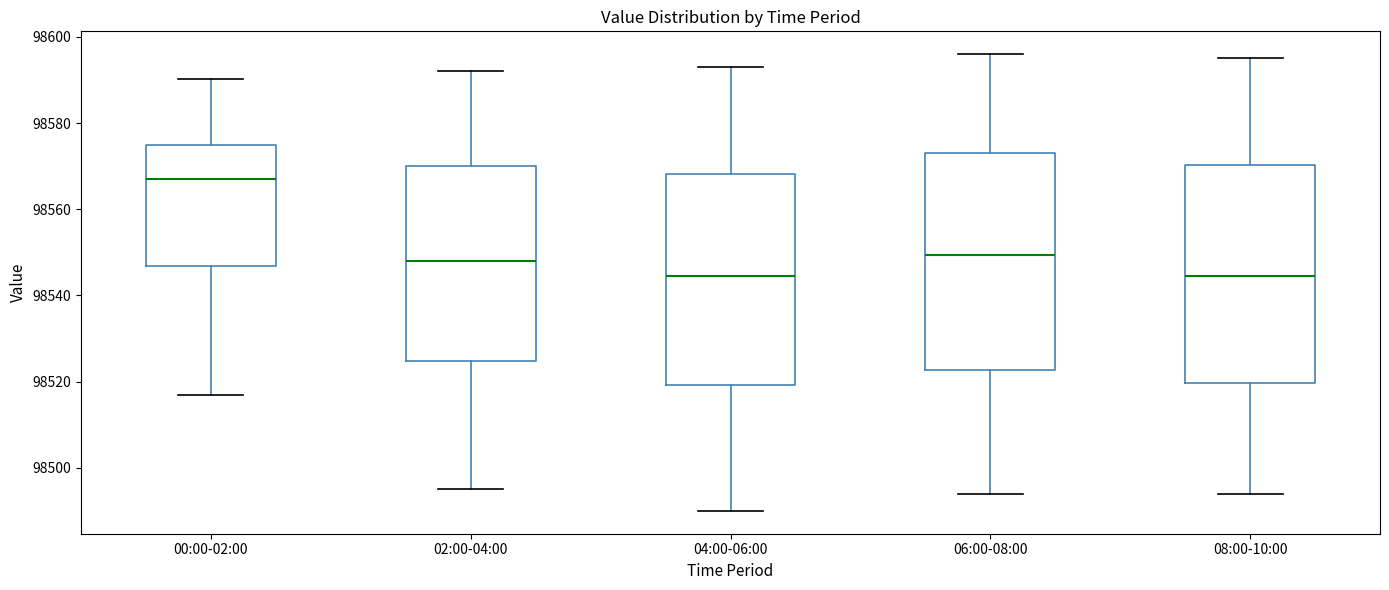

Reading left to right, read every box against the y-axis: the position of its median line, the range the box covers, and the ends of its whiskers. The values are not printed on the chart, so give them approximately, as read against the axis.

00:00-02:00: median 98568, box 98546 to 98574, whiskers 98516 to 98590
02:00-04:00: median 98548, box 98524 to 98570, whiskers 98496 to 98592
04:00-06:00: median 98544, box 98520 to 98568, whiskers 98490 to 98594
06:00-08:00: median 98550, box 98522 to 98574, whiskers 98494 to 98596
08:00-10:00: median 98544, box 98520 to 98570, whiskers 98494 to 98596